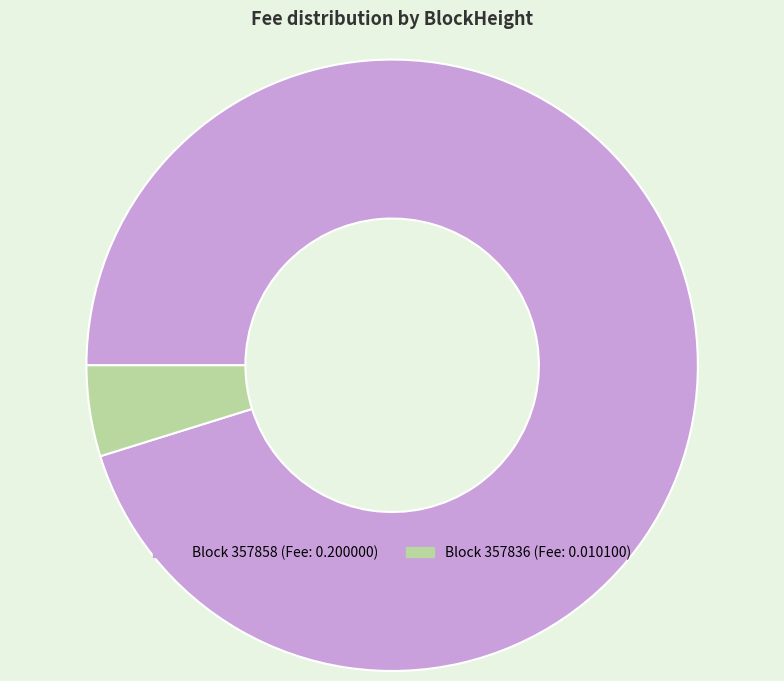

Does any single category account for the majority?

Yes